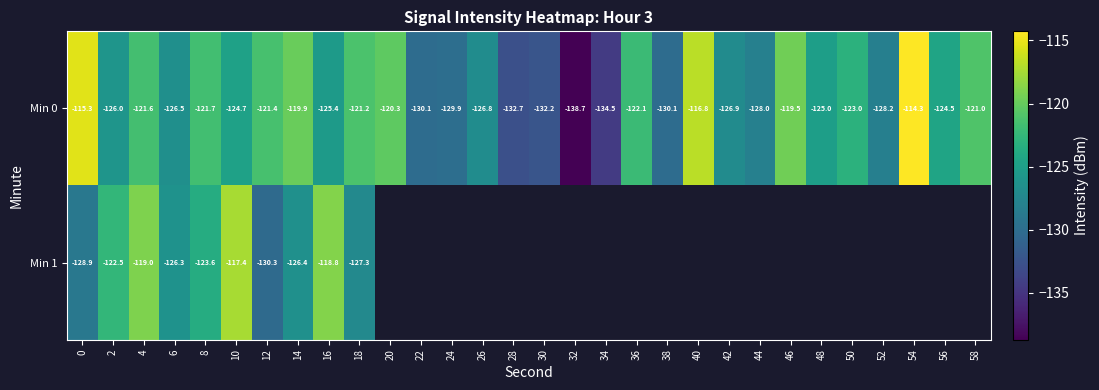

Between 2 and 58, which series saw the biggest shift?

Min 0